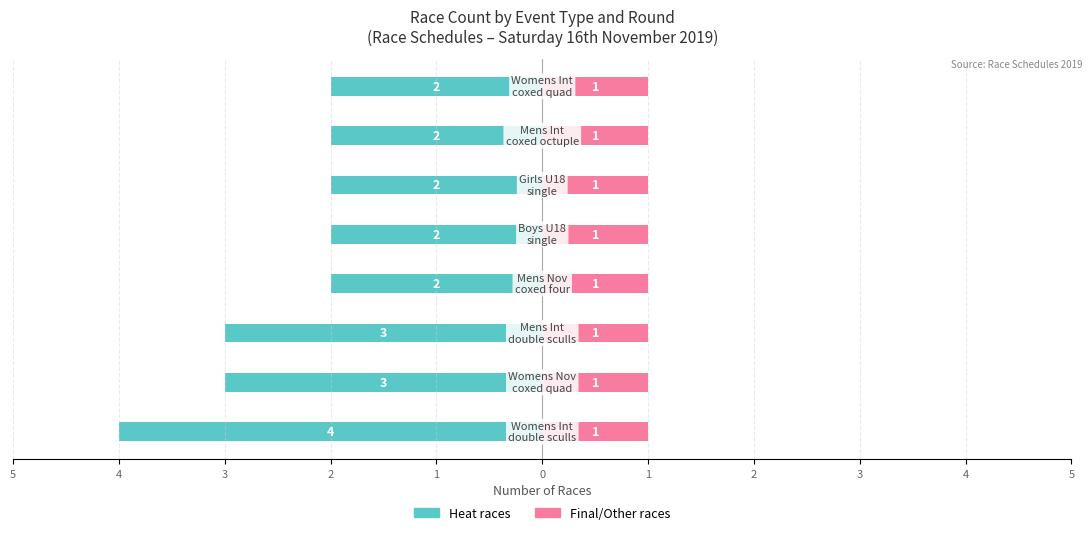

Is the value of Final races at 1 greater than the value of Heat races at 0?

Yes